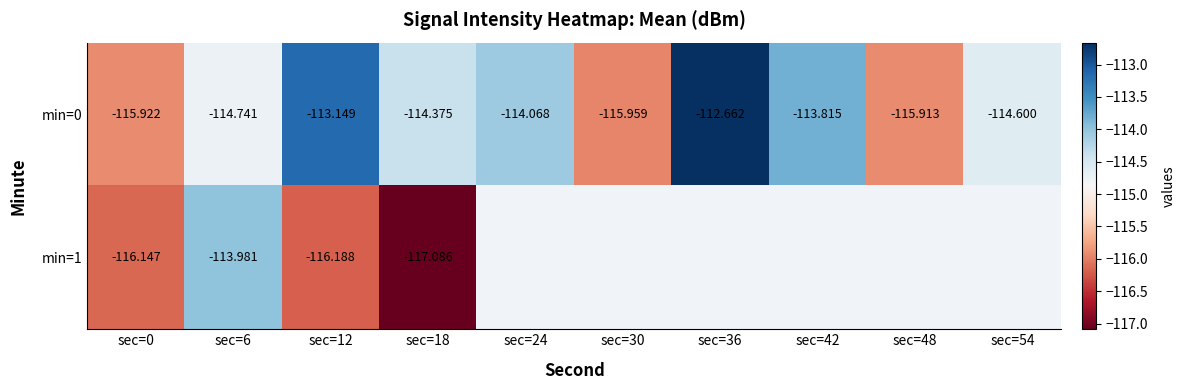

What is the difference between the min=0 values at sec=12 and sec=54?

1.5